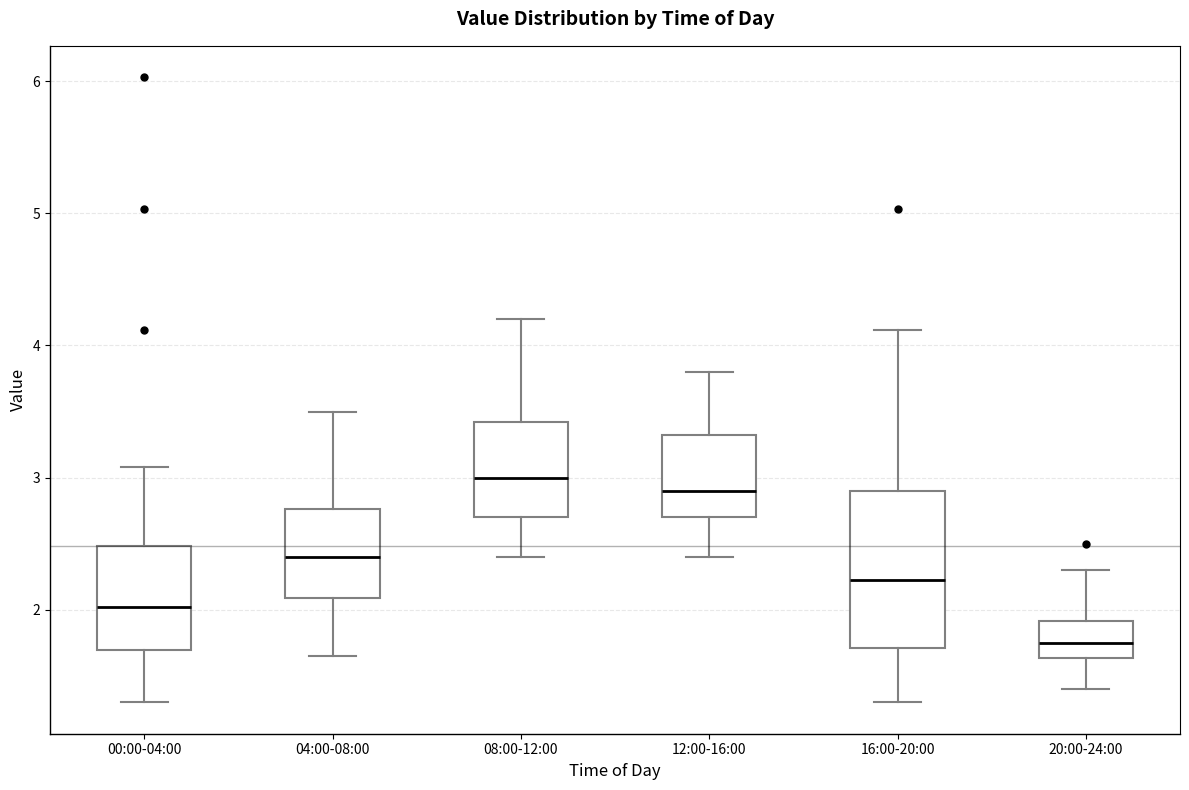

Reading left to right, read every box against the y-axis: the position of its median line, the range the box covers, and the ends of its whiskers. The values are not printed on the chart, so give them approximately, as read against the axis.

00:00-04:00: median 2.0, box 1.7 to 2.5, whiskers 1.3 to 3.1
04:00-08:00: median 2.4, box 2.1 to 2.8, whiskers 1.7 to 3.5
08:00-12:00: median 3.0, box 2.7 to 3.4, whiskers 2.4 to 4.2
12:00-16:00: median 2.9, box 2.7 to 3.3, whiskers 2.4 to 3.8
16:00-20:00: median 2.2, box 1.7 to 2.9, whiskers 1.3 to 4.1
20:00-24:00: median 1.8, box 1.6 to 1.9, whiskers 1.4 to 2.3